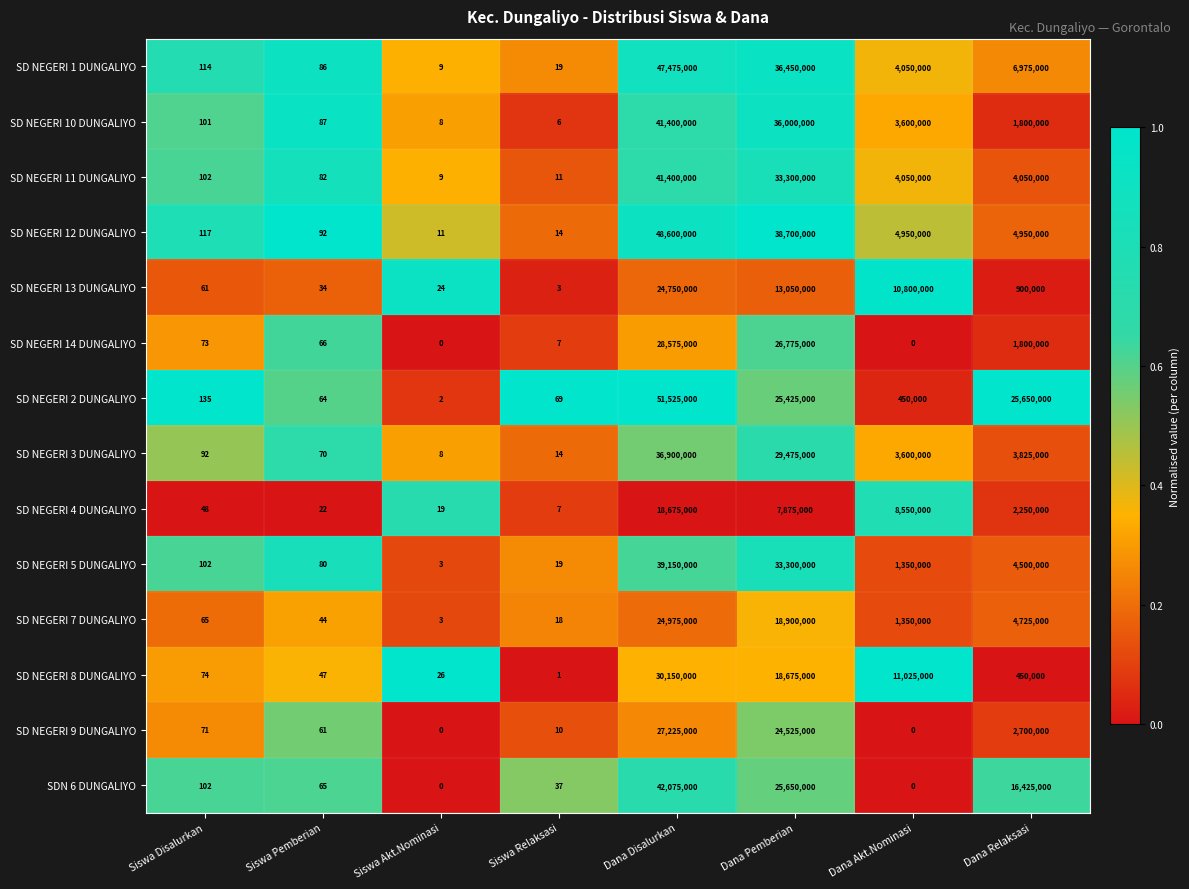

Is the value of SD NEGERI 1 DUNGALIYO at Siswa Relaksasi greater than the value of SDN 6 DUNGALIYO at Dana Relaksasi?

No